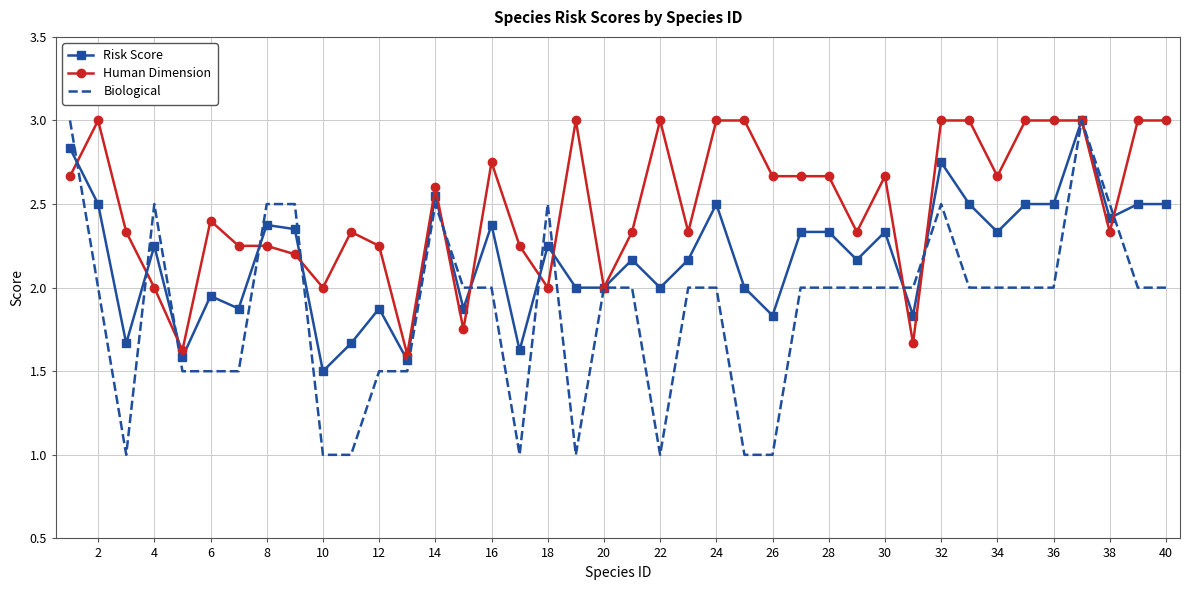

What is the minimum value for Biological?

1.0